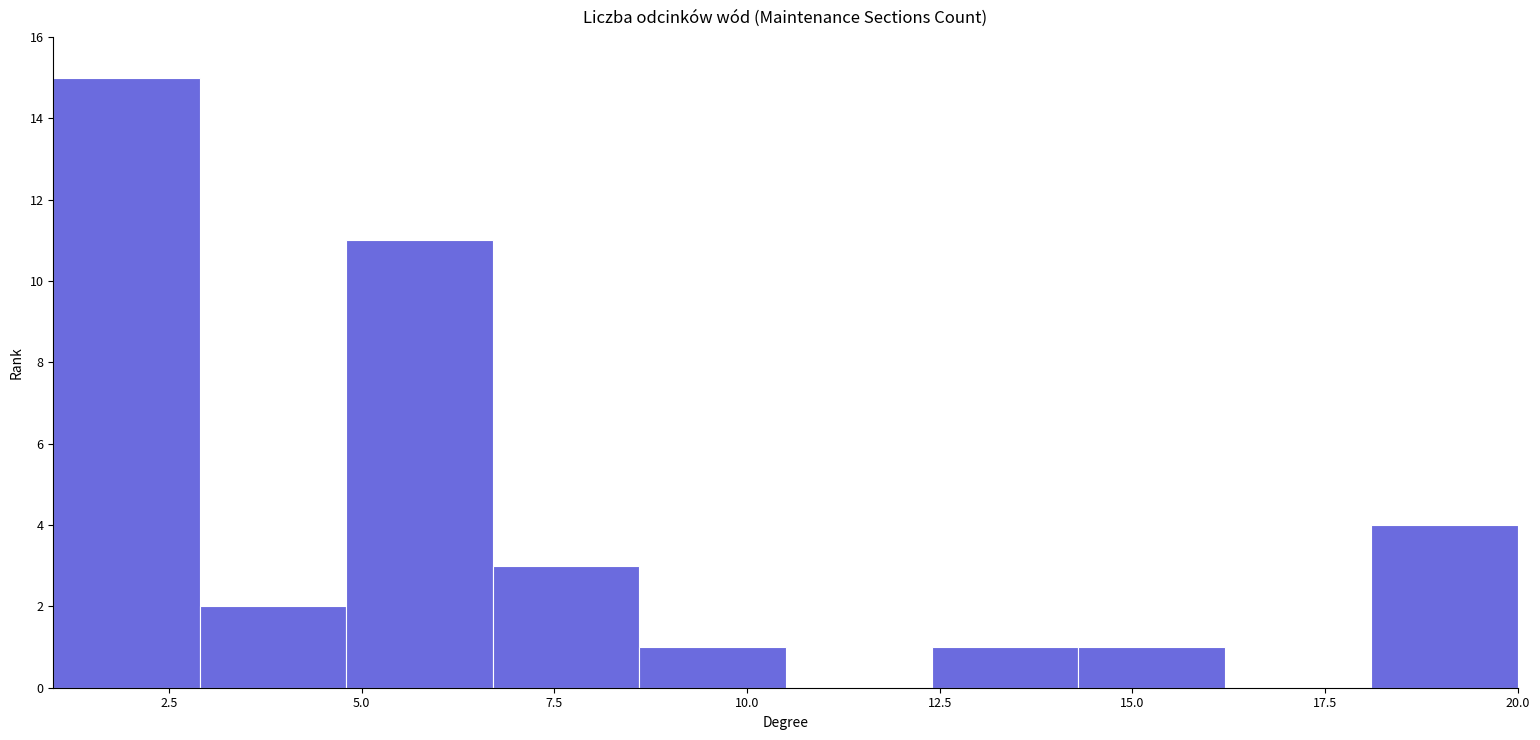

Around what value on the x-axis is the tallest bar? Give the approximate position of its centre, as read against the axis.

2.0